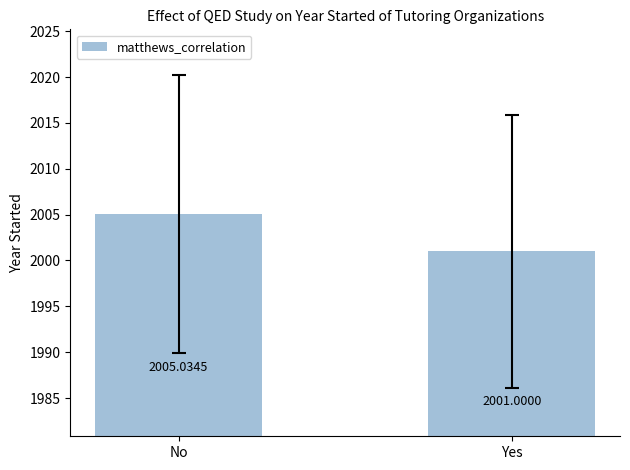

What is the value of the 2nd bar from the left?

2001.0